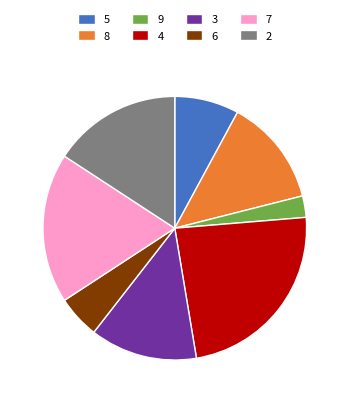

Combined, do 3 and 4 account for over 50%?

No